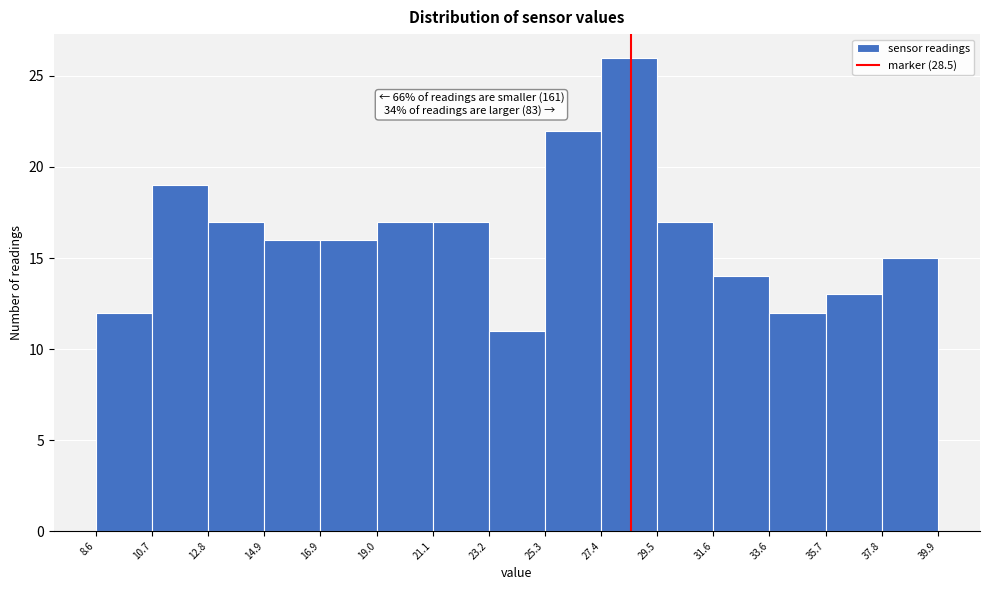

Over which range of the x-axis is the bar tallest?

27.4 to 29.5